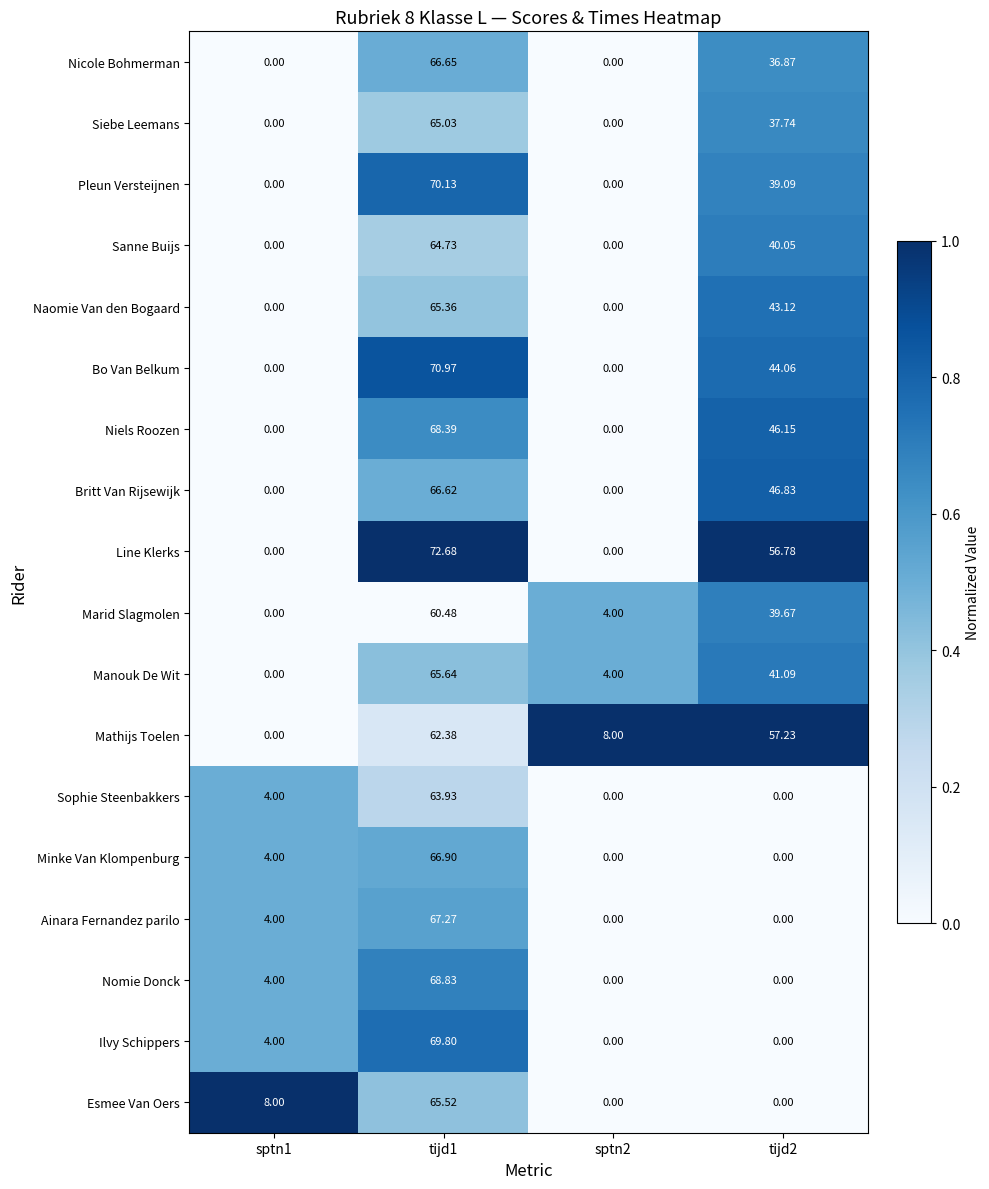

Which series has the widest spread of values?

Line Klerks